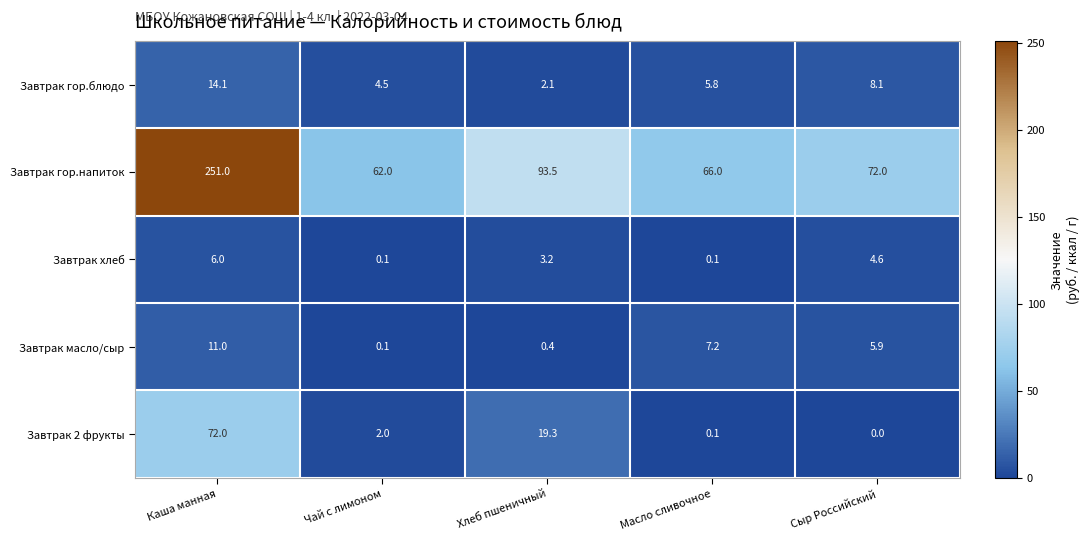

How many values in the Завтрак масло/сыр series are below 5?

2